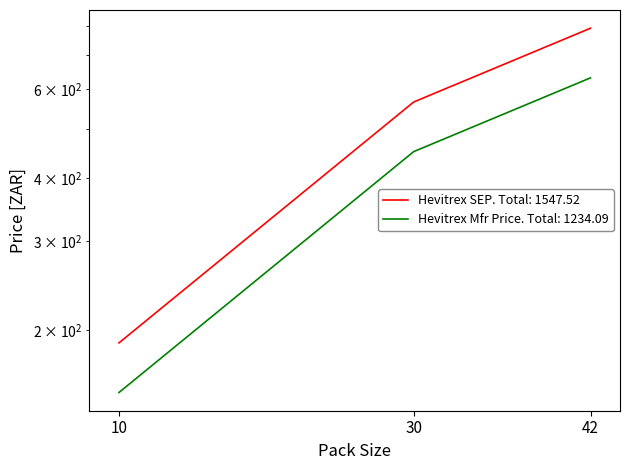

At which category is the sum across all series the highest?

42